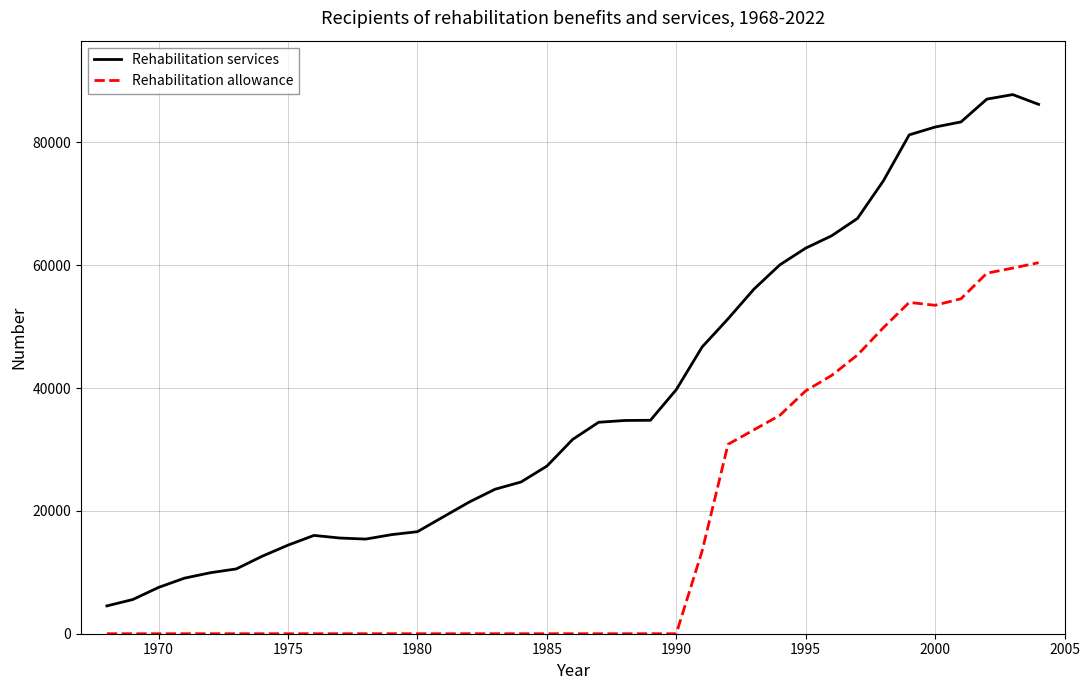

What are all the series names shown in the legend?

Rehabilitation services, Rehabilitation allowance